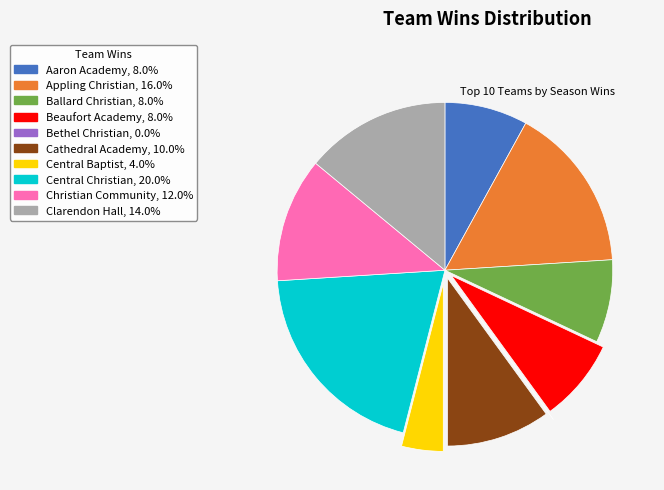

Combined, do Aaron Academy and Central Baptist account for over 50%?

No